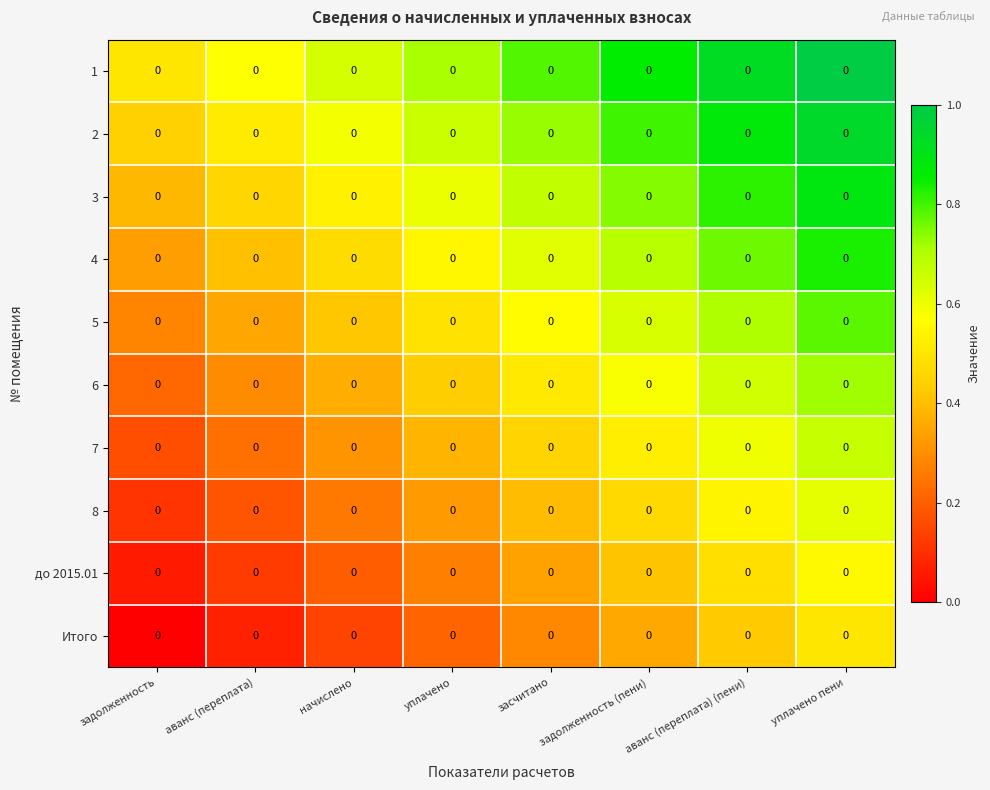

Between задолженность (пени) and аванс (переплата), which is larger?

задолженность (пени)